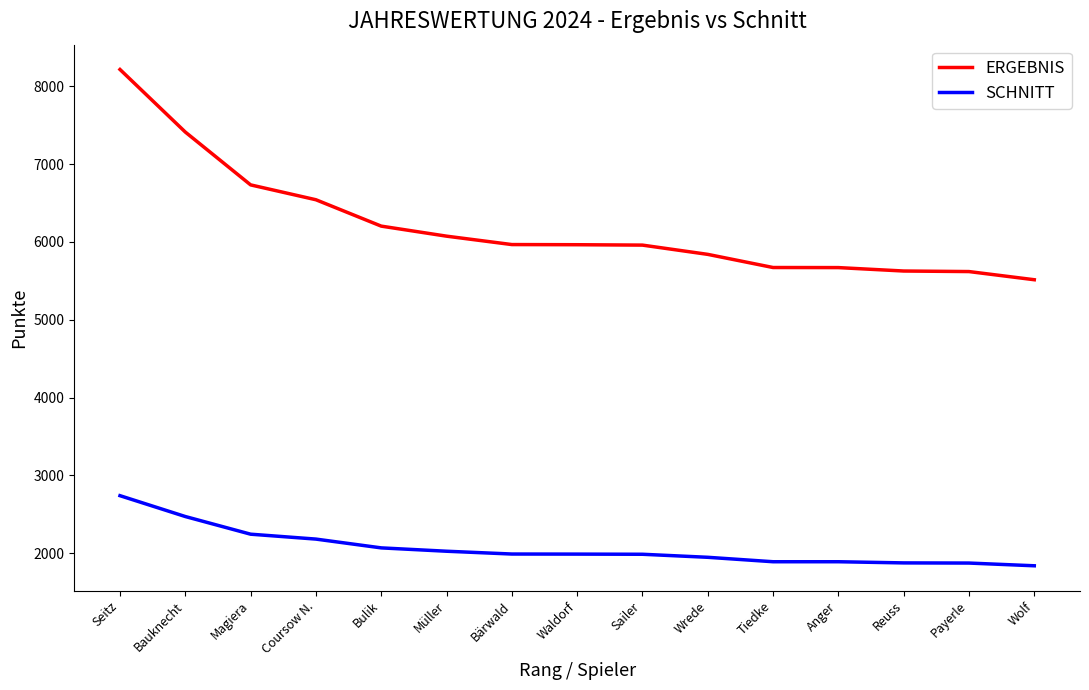

Which category has the highest value across all series?

Seitz